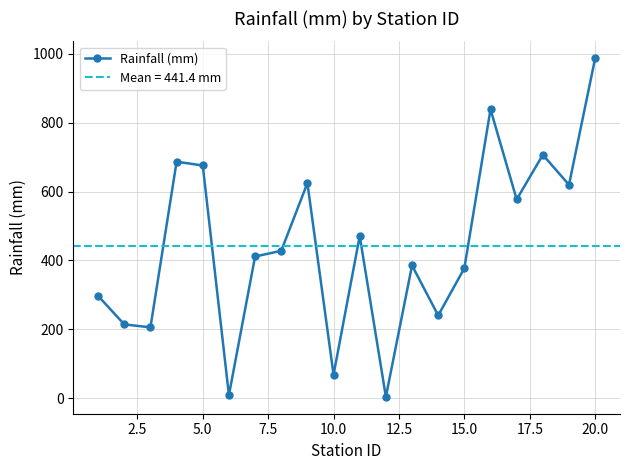

What is the maximum value for Rainfall (mm)?

986.5